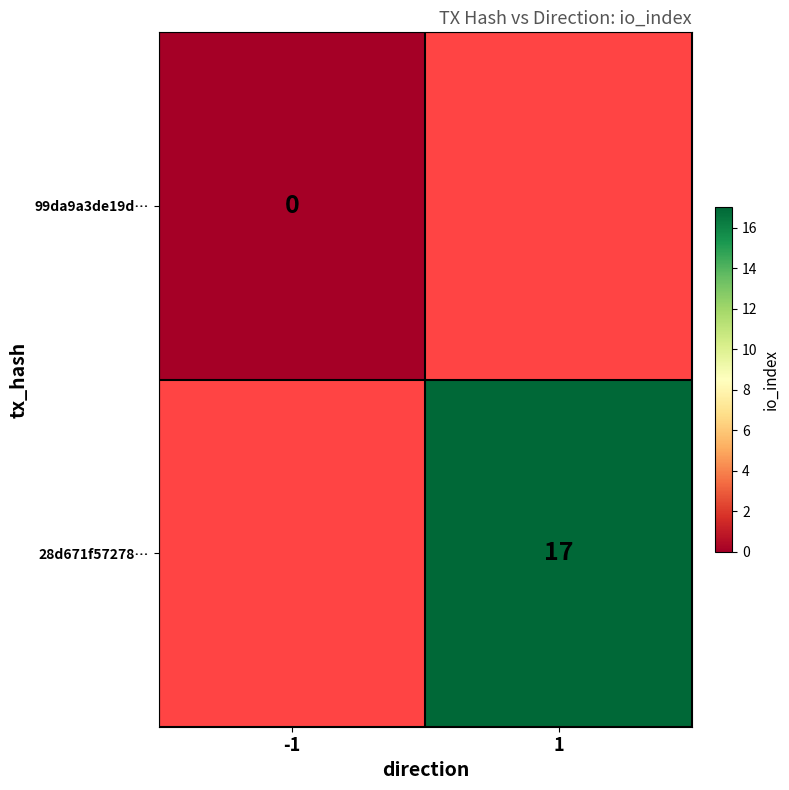

Is it true that 28d671f57278… equals 26 at 1?

False